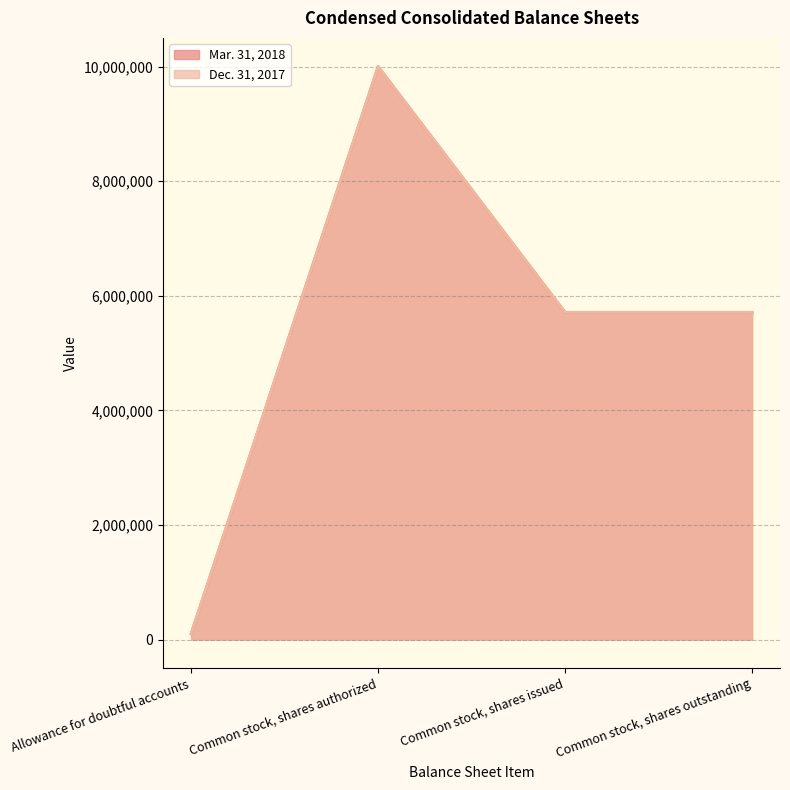

At which label does Dec. 31, 2017 reach its minimum?

Allowance for doubtful accounts